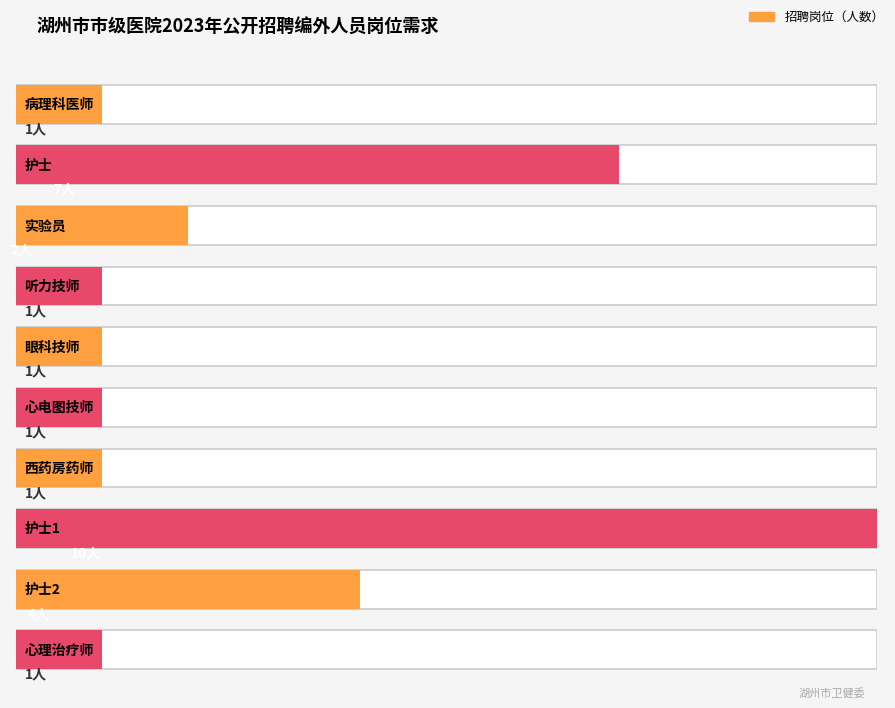

What position from the right is 病理科医师?

10